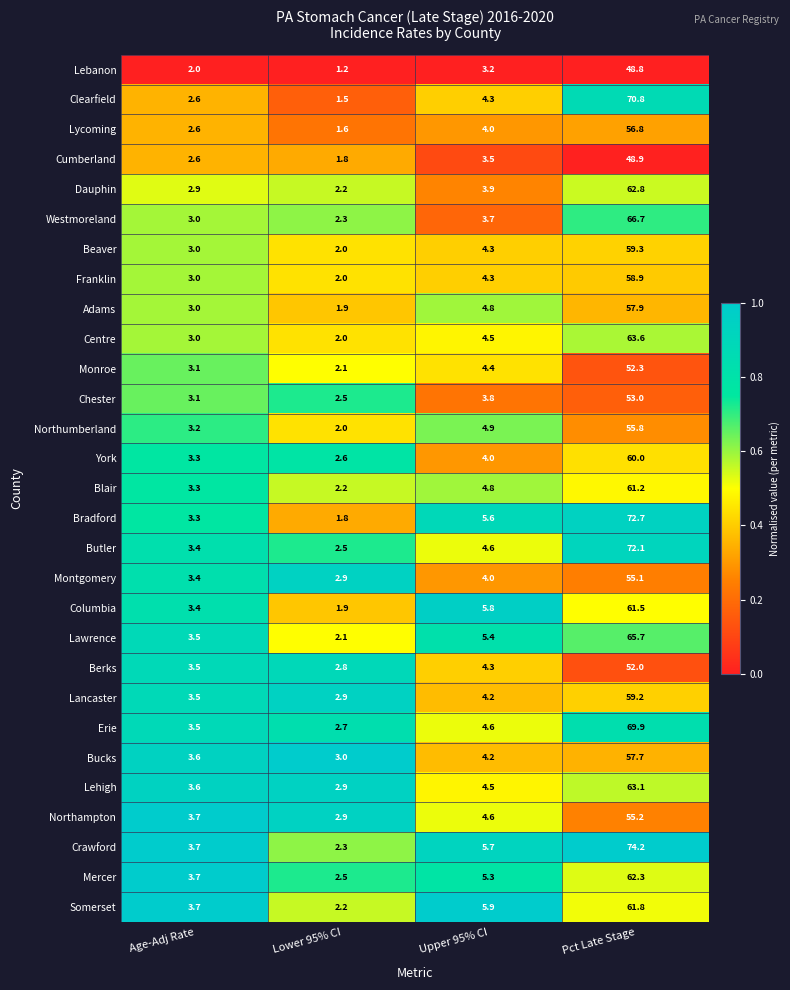

What is the highest value of the Mercer series?

62.3